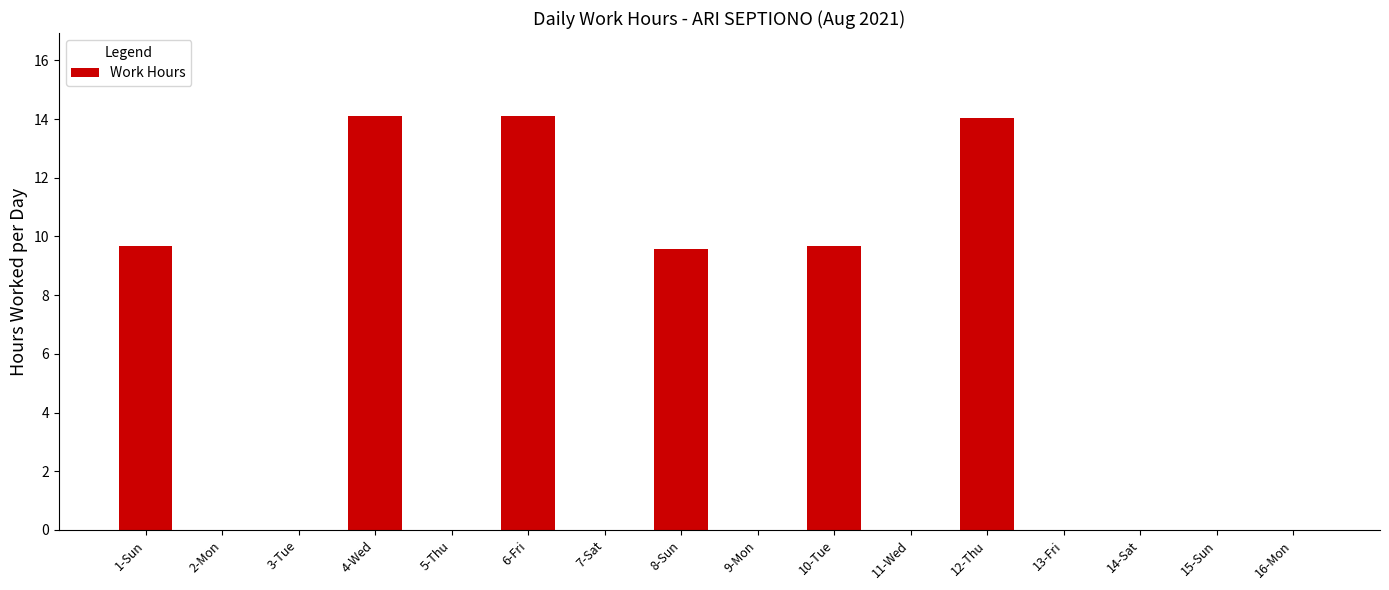

Reading left to right, transcribe all the data shown in this chart.

1-Sun=9.7	2-Mon=0.0	3-Tue=0.0	4-Wed=14.1	5-Thu=0.0	6-Fri=14.1	7-Sat=0.0	8-Sun=9.6	9-Mon=0.0	10-Tue=9.7	11-Wed=0.0	12-Thu=14.1	13-Fri=0.0	14-Sat=0.0	15-Sun=0.0	16-Mon=0.0